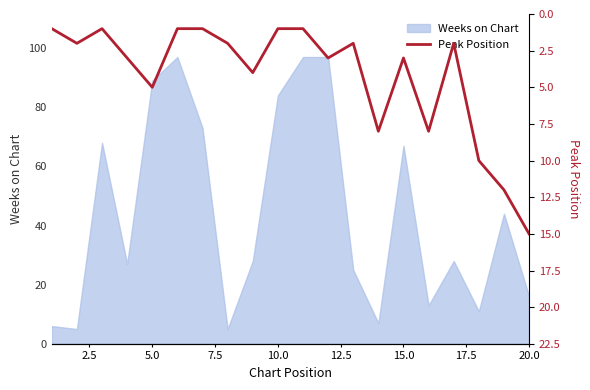

What is the difference between the maximum and second lowest values?

14